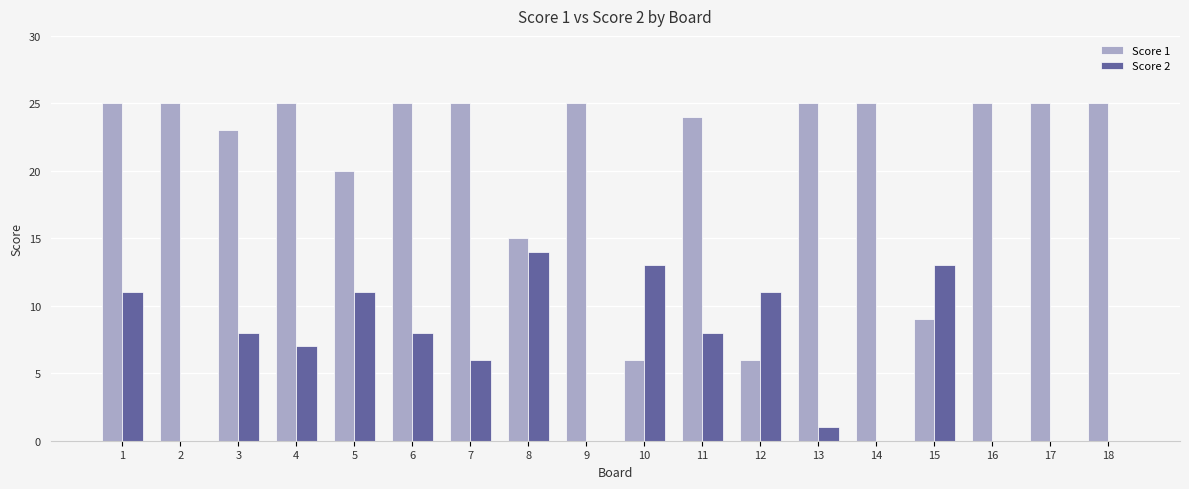

What are all the series names shown in the legend?

Score 1, Score 2